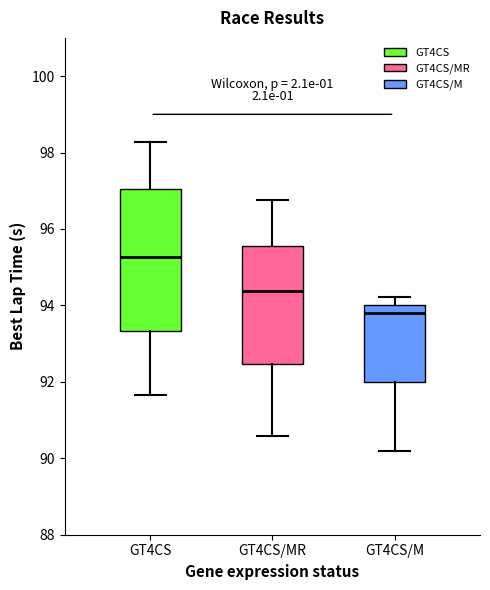

Which box has the lowest median line?

GT4CS/M